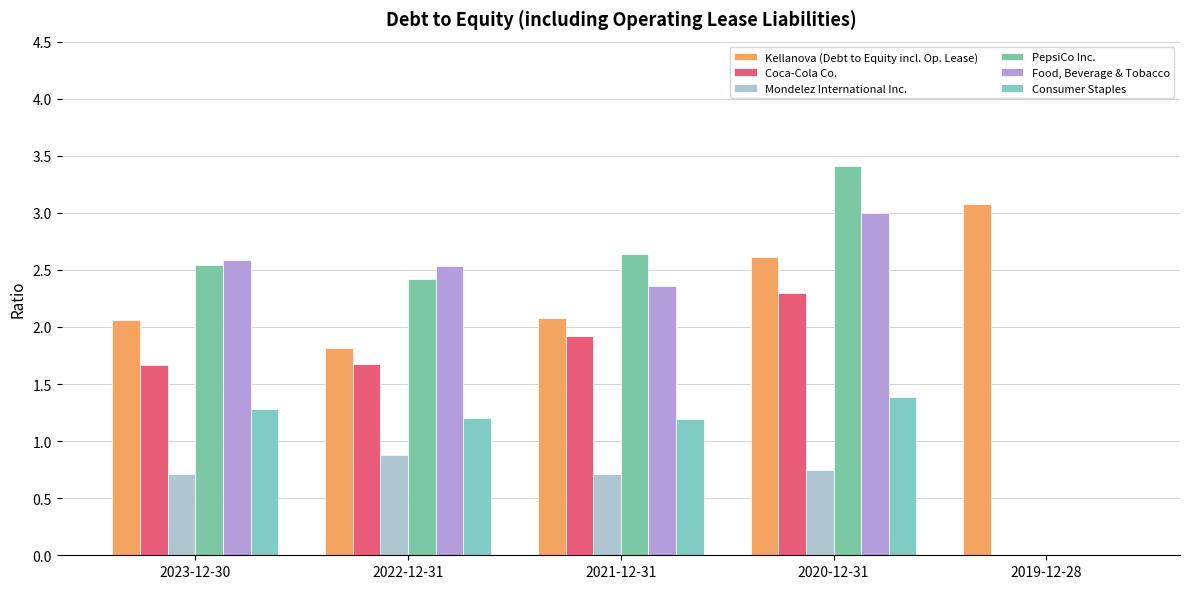

Are the bars grouped side by side (vs. stacked)?

Yes